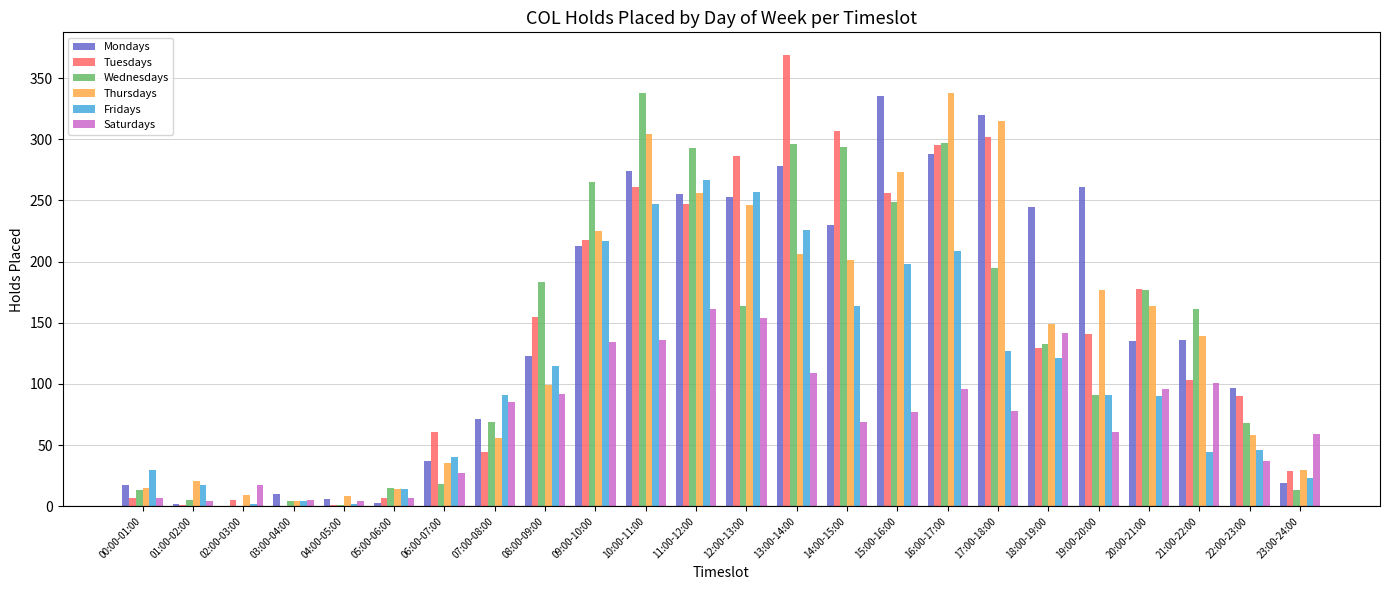

Where does the Mondays series first go above 136?

09:00-10:00